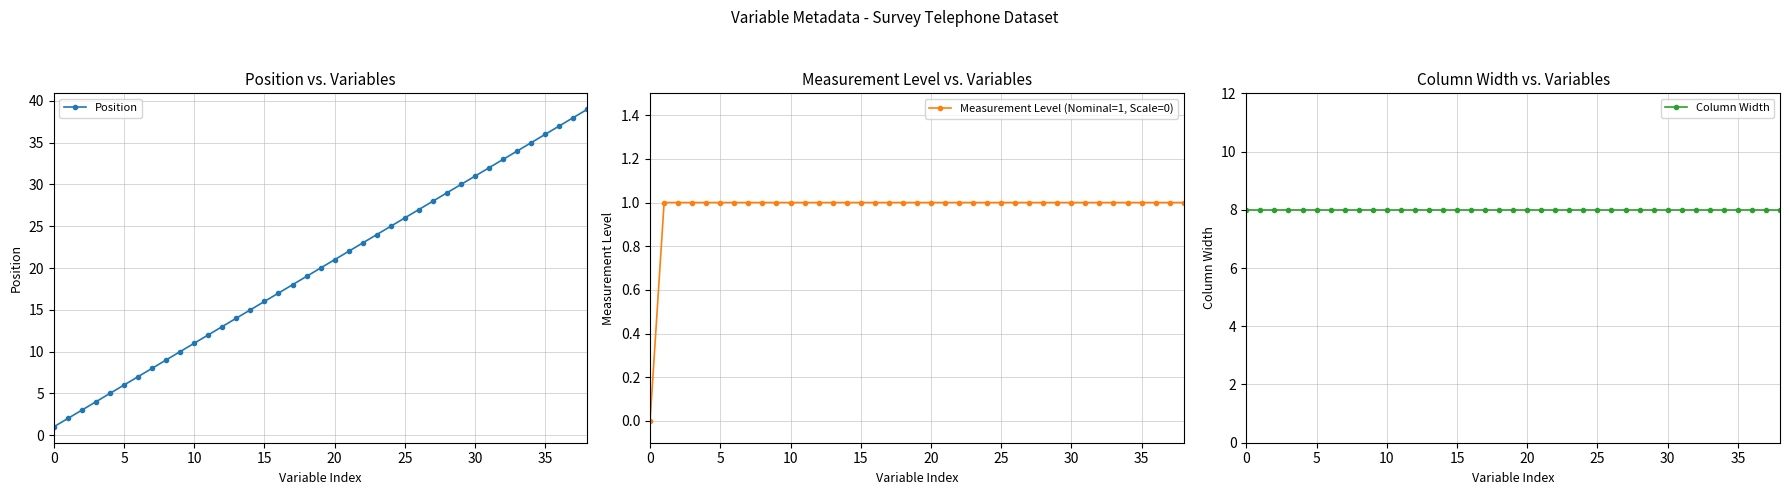

True or false: Position has more than 2 points higher than both neighbors.

False